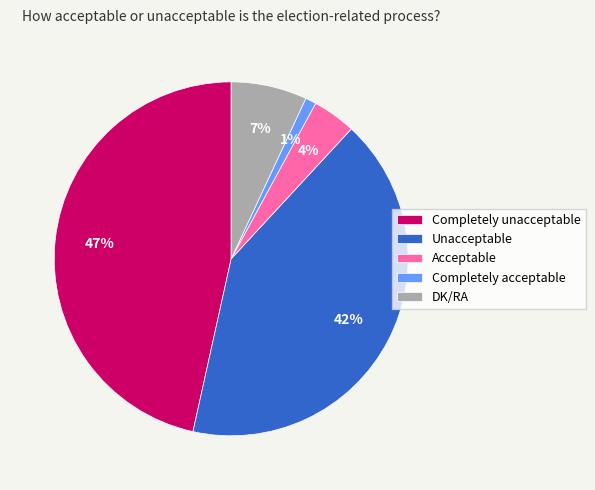

Is there a majority slice in this chart?

No